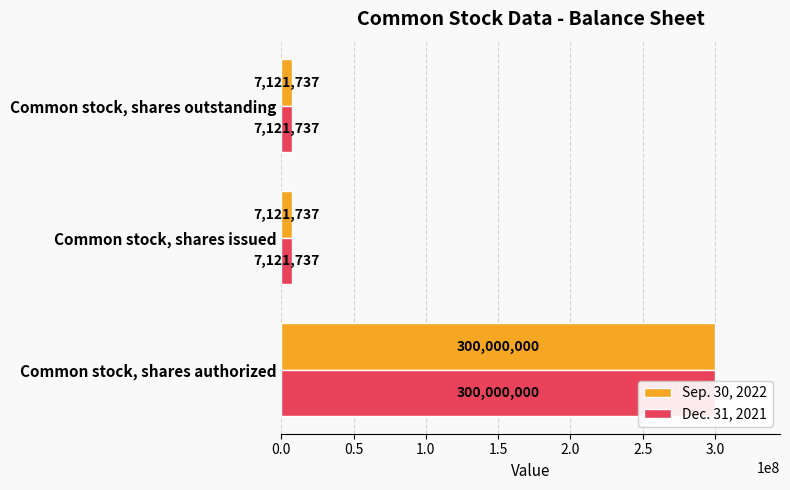

What is the minimum value for Sep. 30, 2022?

7121737